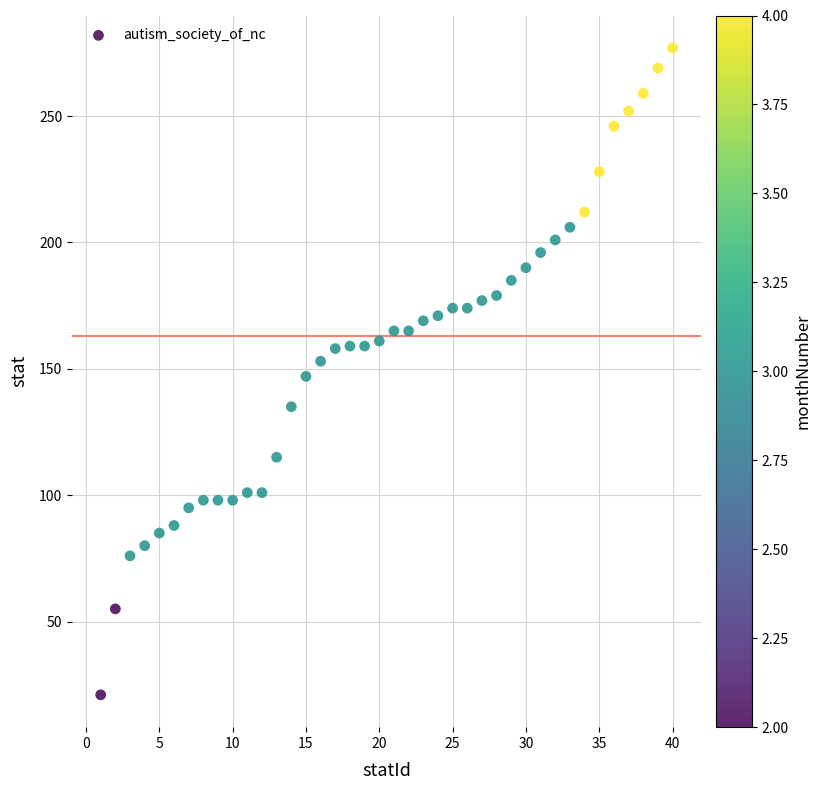

What is the range of Y values (max minus min)?

256